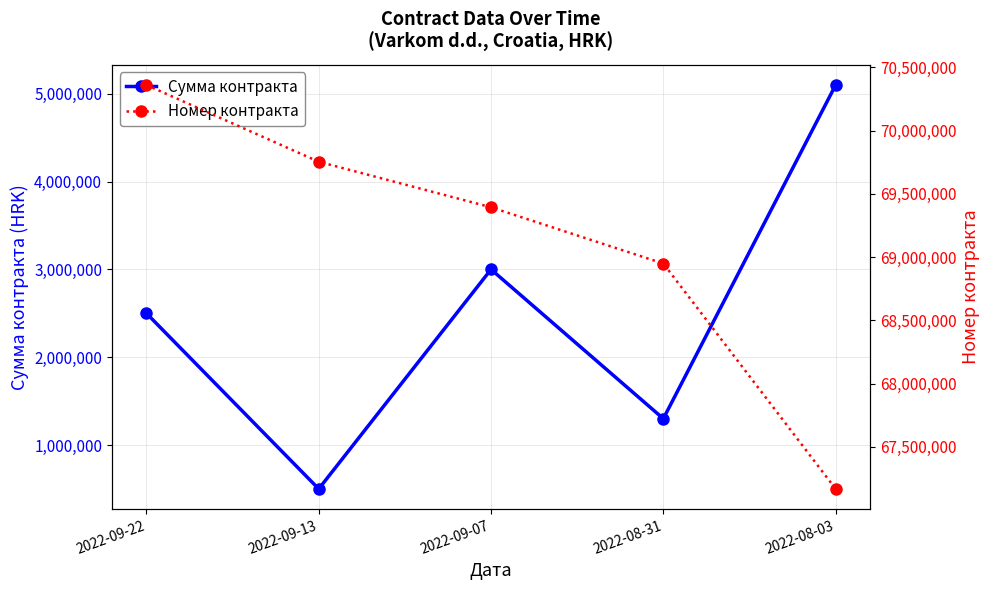

At which label does Сумма контракта reach its minimum?

2022-09-13